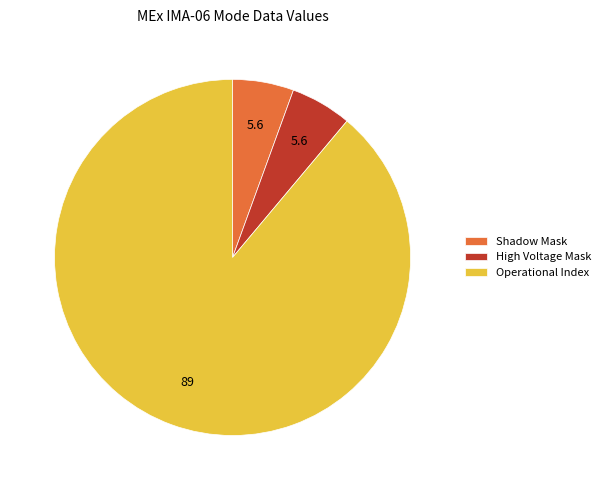

How many slices are in this pie chart?

3